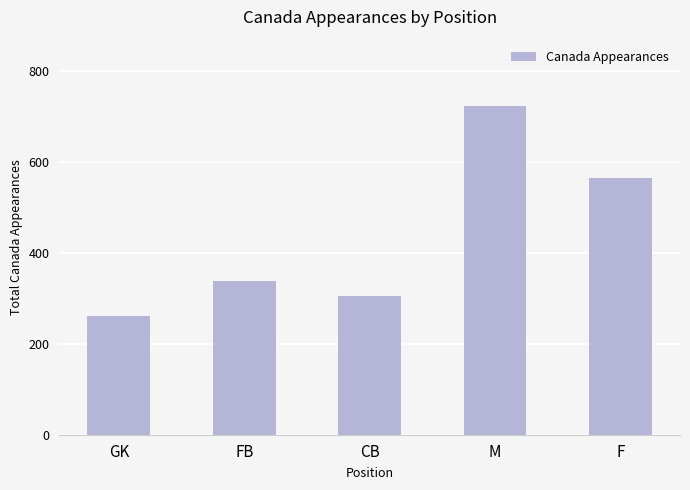

What position from the right is GK?

5